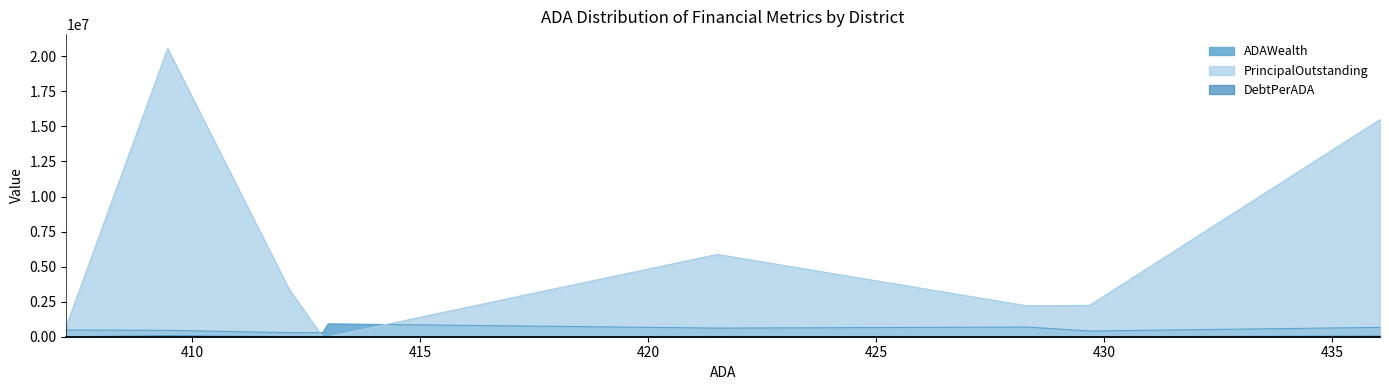

Which series has the largest total across all categories?

PrincipalOutstanding